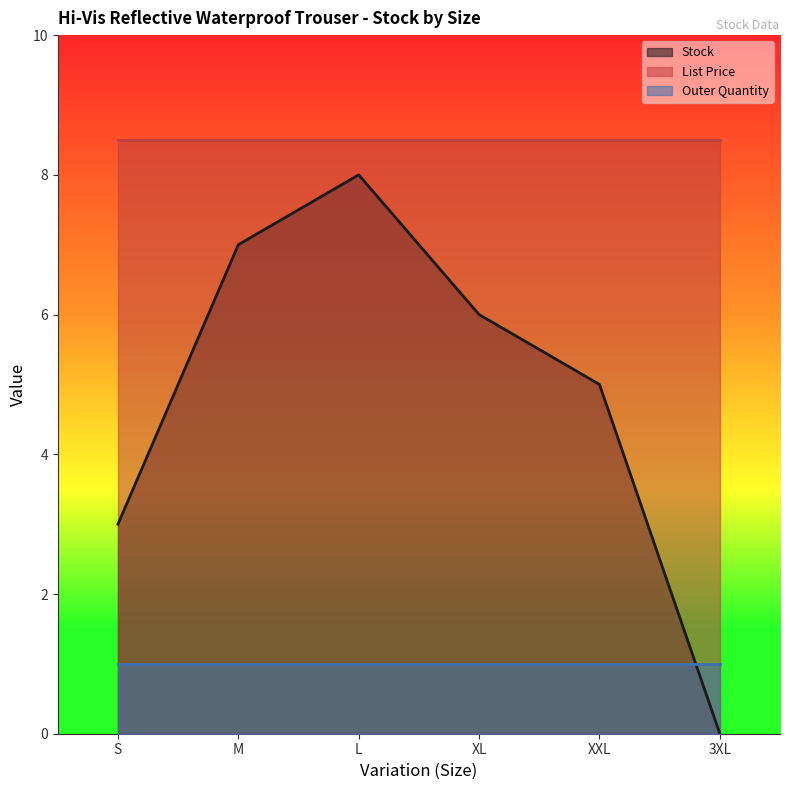

Which category has the highest value across all series?

S